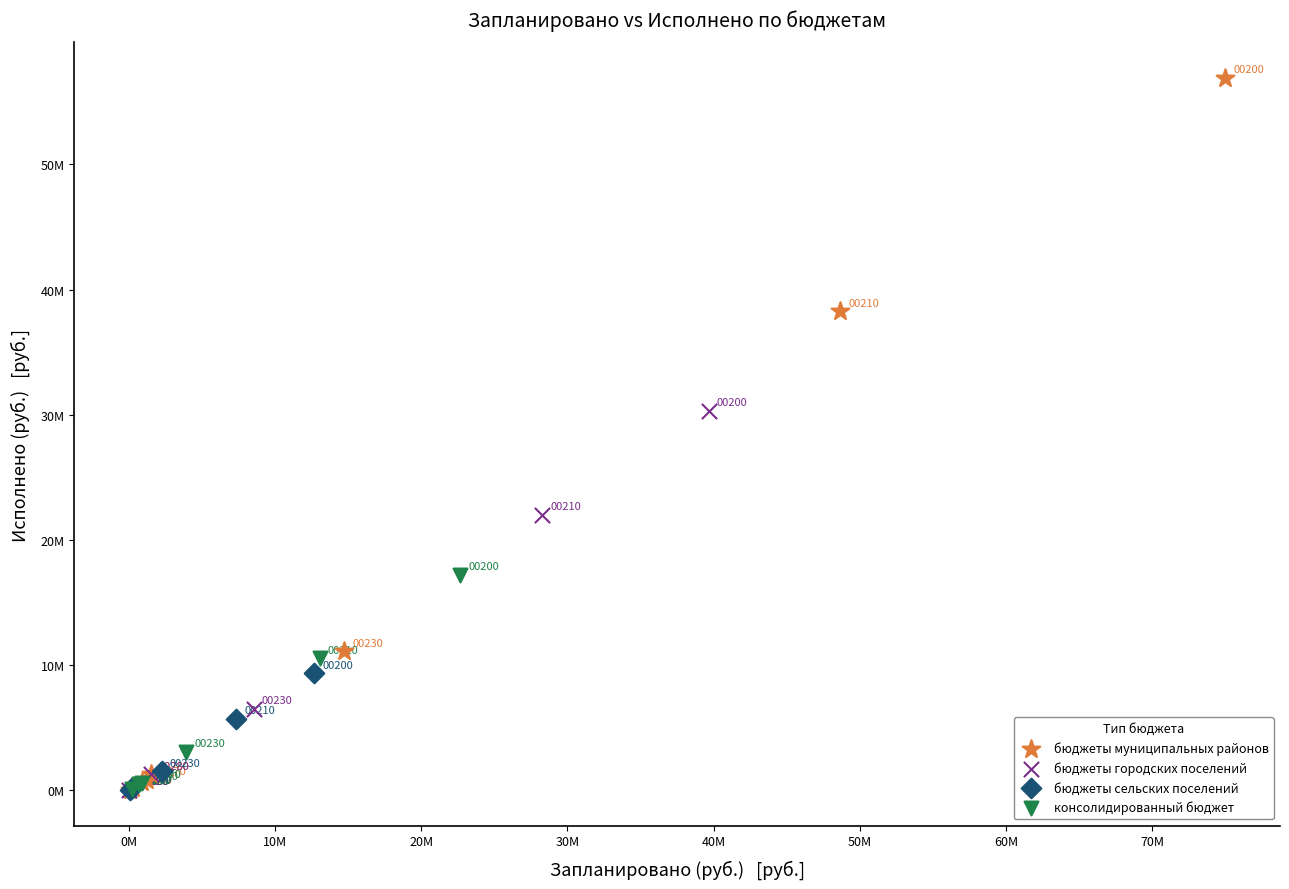

Which series has the largest Y range (max minus min)?

бюджеты муниципальных районов